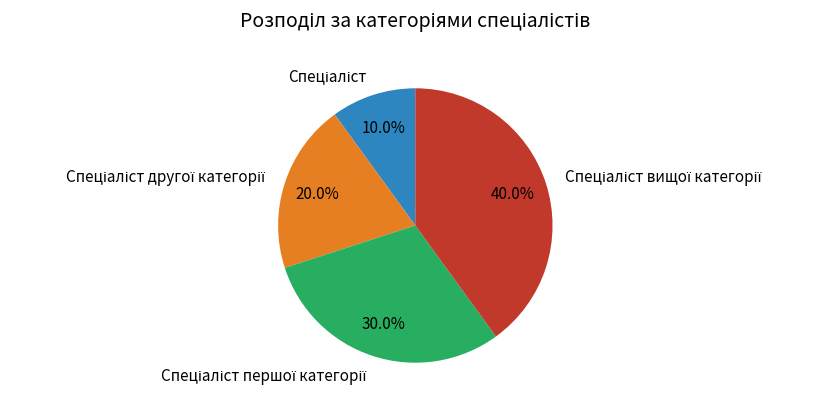

Does any single category account for the majority?

No